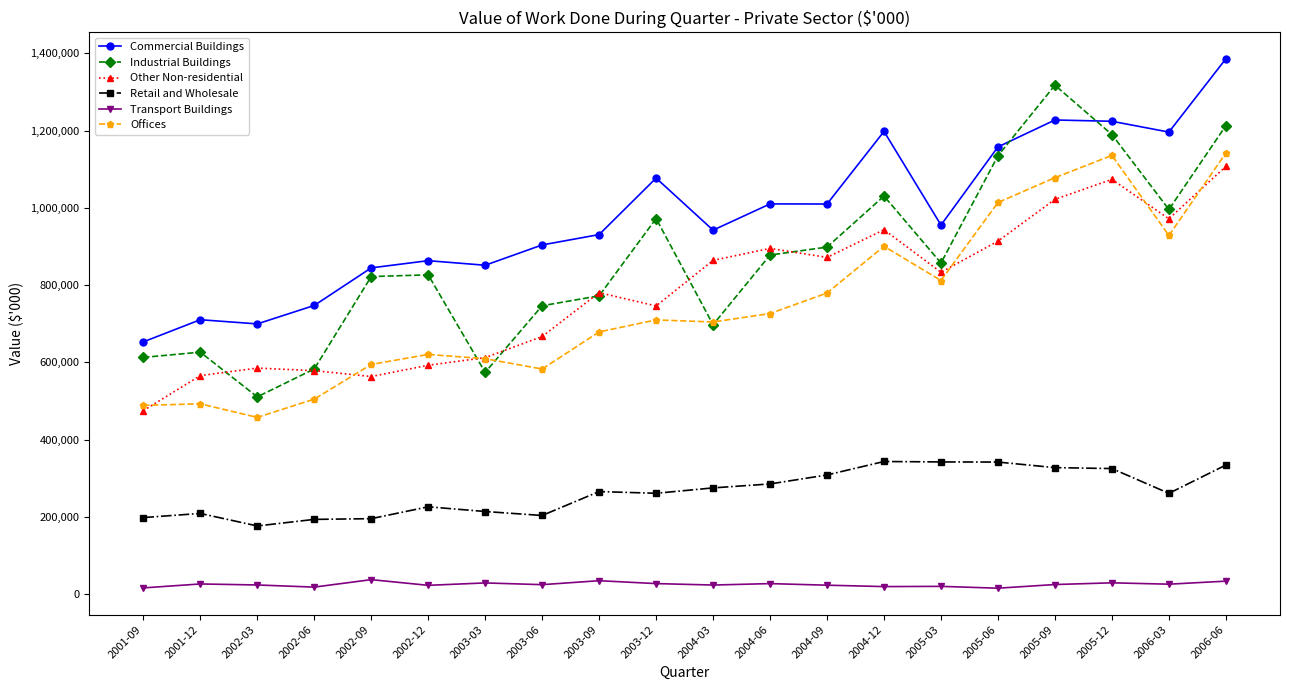

What is the total value across all series at 2003-03?

2890379